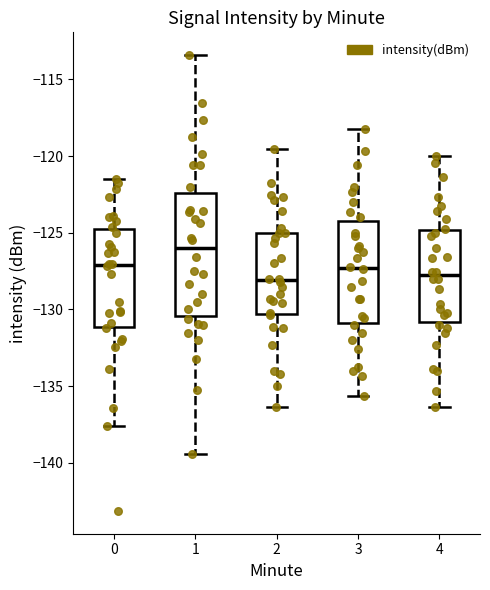

Reading left to right, transcribe this box plot: for each box, give where its median line is, the range the box spans, and where its two whiskers end, as read against the y-axis. The values are not printed on the chart, so give them approximately, as read against the axis.

0: median -127.0, box -131.0 to -124.5, whiskers -137.5 to -121.5
1: median -126.0, box -130.5 to -122.5, whiskers -139.5 to -113.5
2: median -128.0, box -130.5 to -125.0, whiskers -136.5 to -119.5
3: median -127.5, box -131.0 to -124.0, whiskers -135.5 to -118.0
4: median -128.0, box -131.0 to -125.0, whiskers -136.5 to -120.0